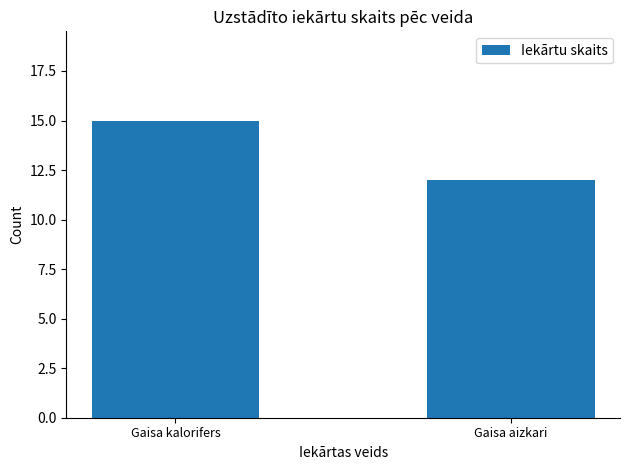

Are the bars grouped side by side (vs. stacked)?

No